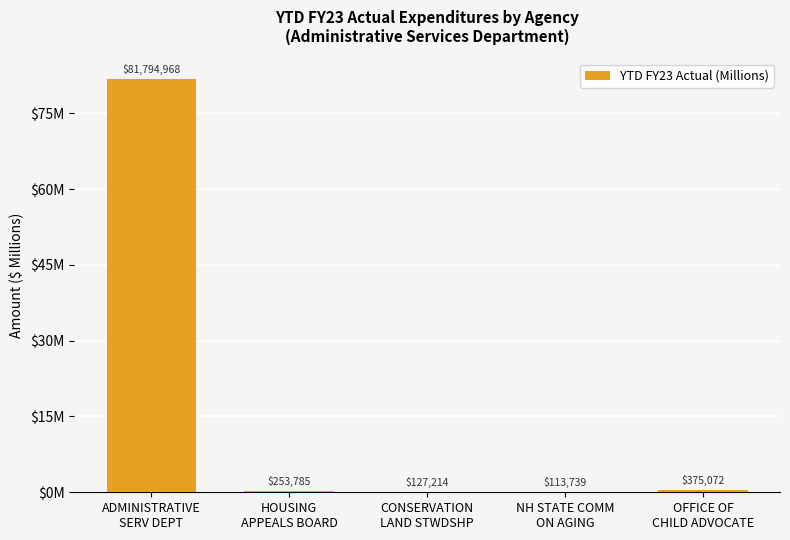

Reading left to right, extract all data points from this chart.

ADMINISTRATIVE
SERV DEPT=81.8	HOUSING
APPEALS BOARD=0.3	CONSERVATION
LAND STWDSHP=0.1	NH STATE COMM
ON AGING=0.1	OFFICE OF
CHILD ADVOCATE=0.4